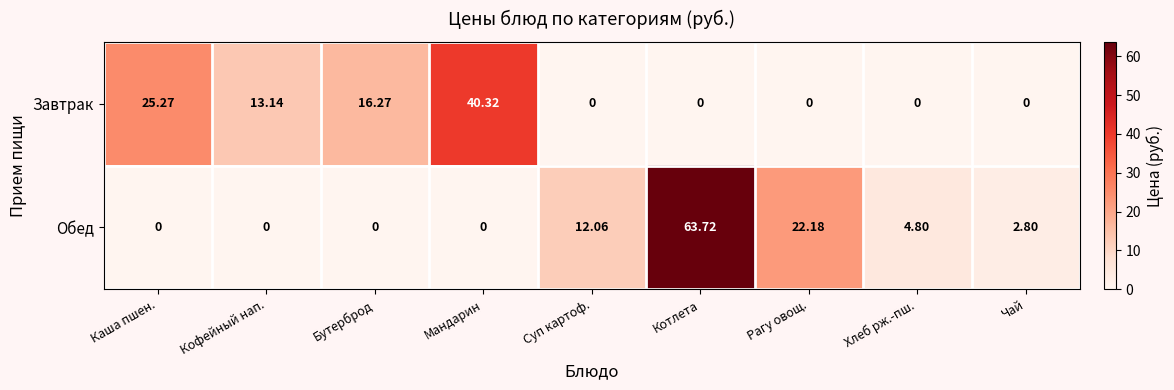

At Суп картоф., list the series in order from largest to smallest.

Обед, Завтрак